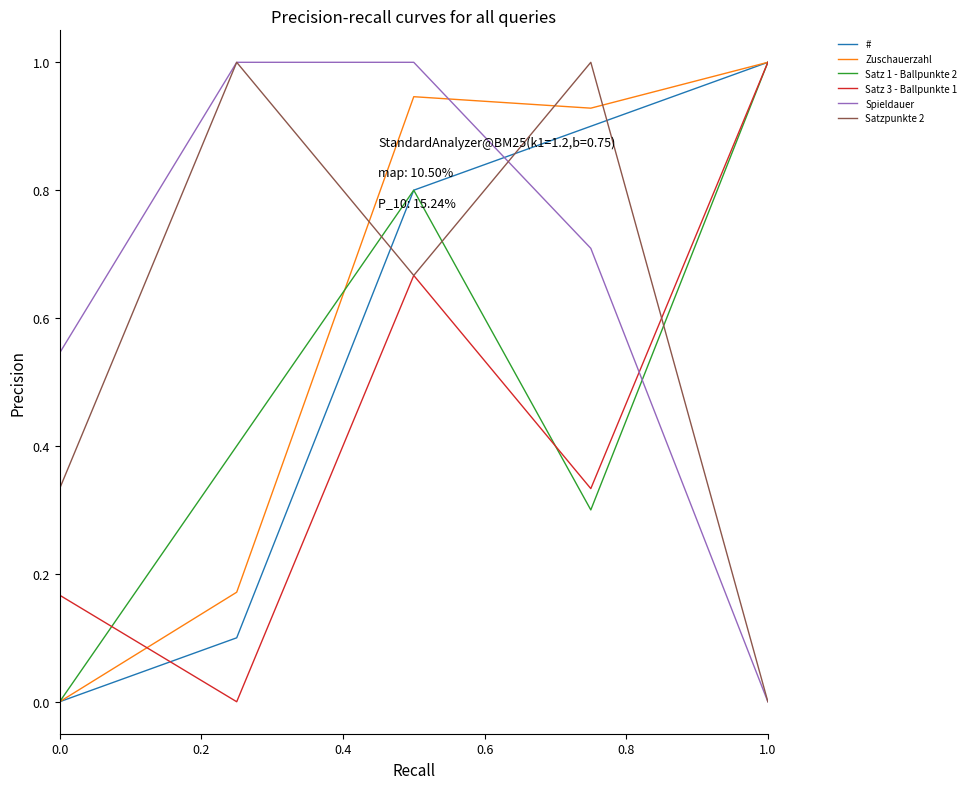

True or false: Satz 3 - Ballpunkte 1 and Spieldauer cross at least once.

True